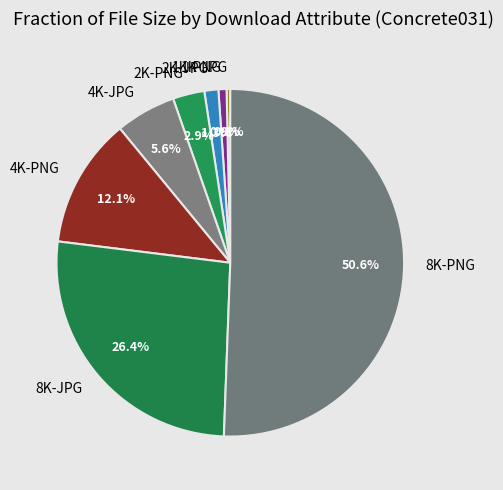

What is the majority slice?

8K-PNG